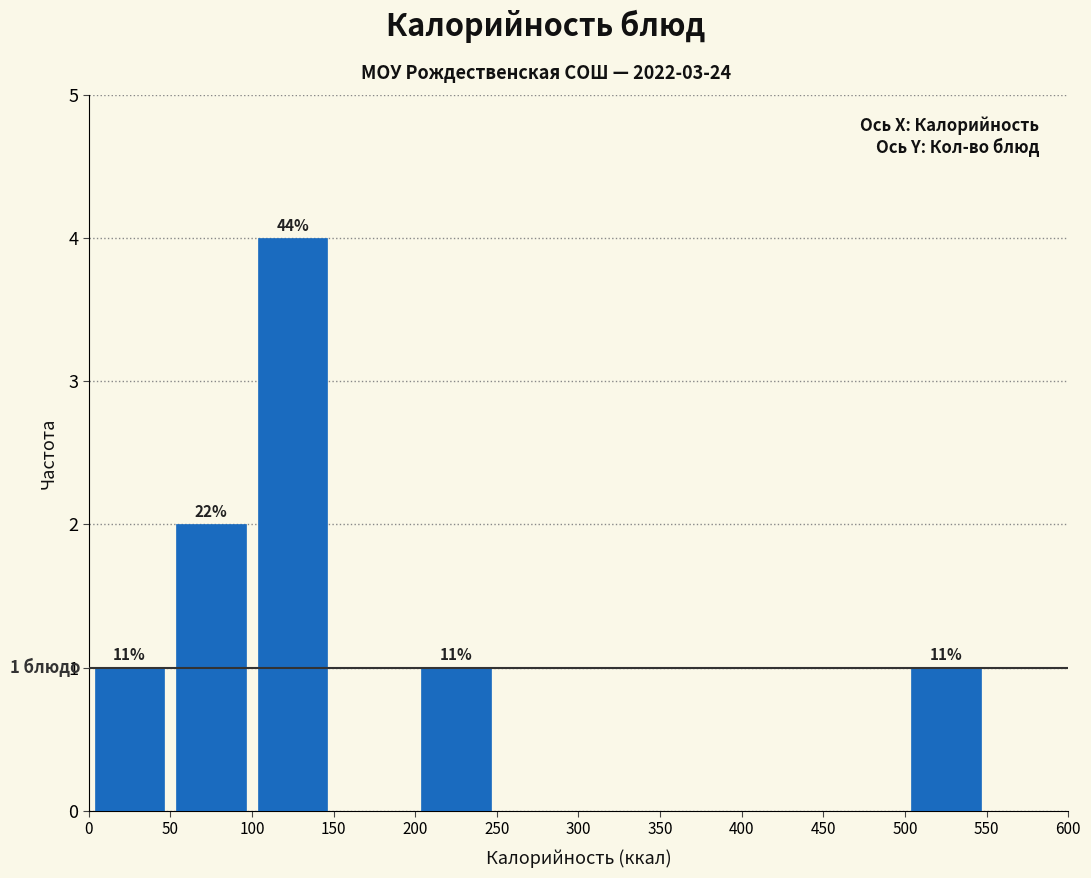

Over which range of the x-axis is the bar tallest?

100 to 150